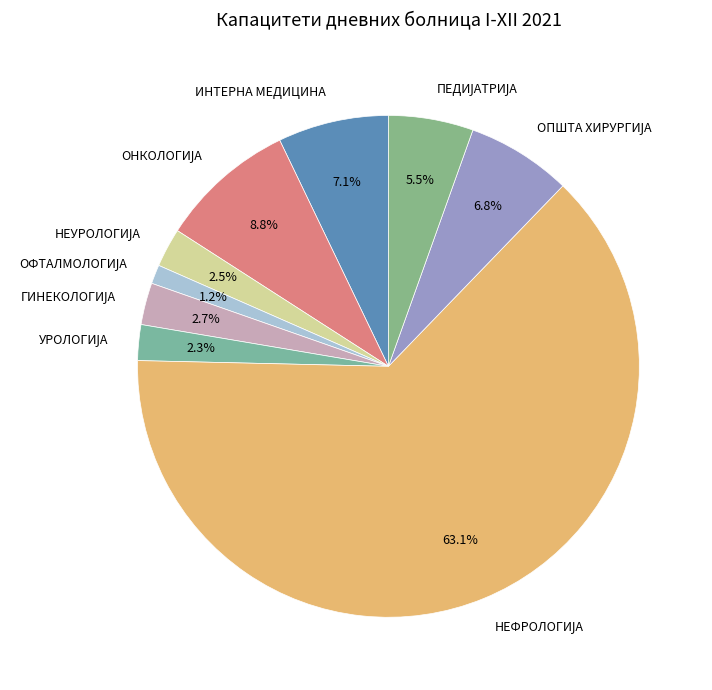

Does any single category account for the majority?

Yes